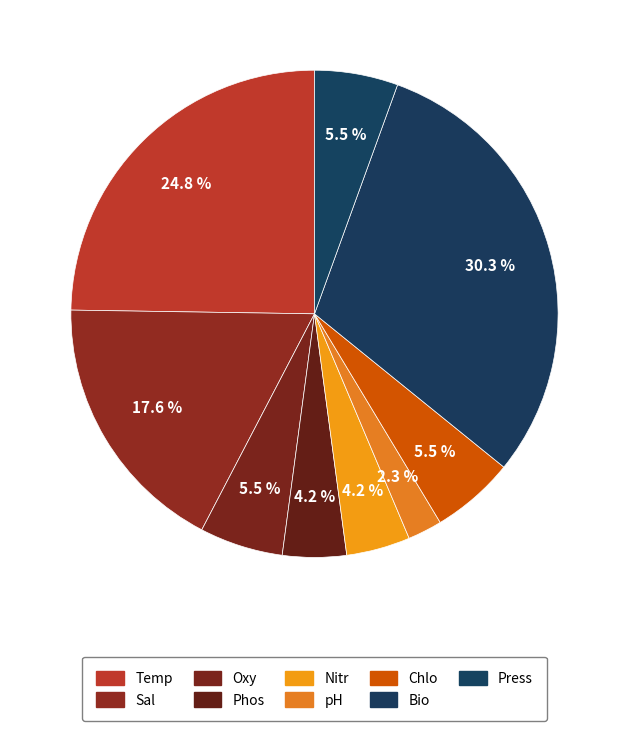

What is the smallest slice in the pie chart?

pH [h] PROFILES